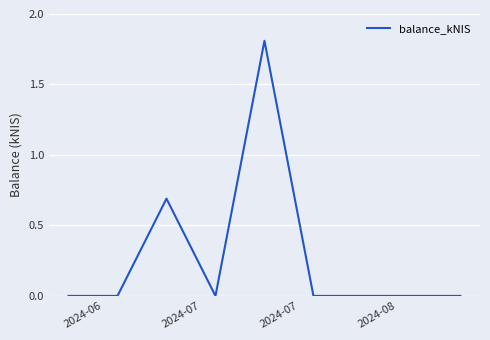

Count the number of categories in the chart.

8